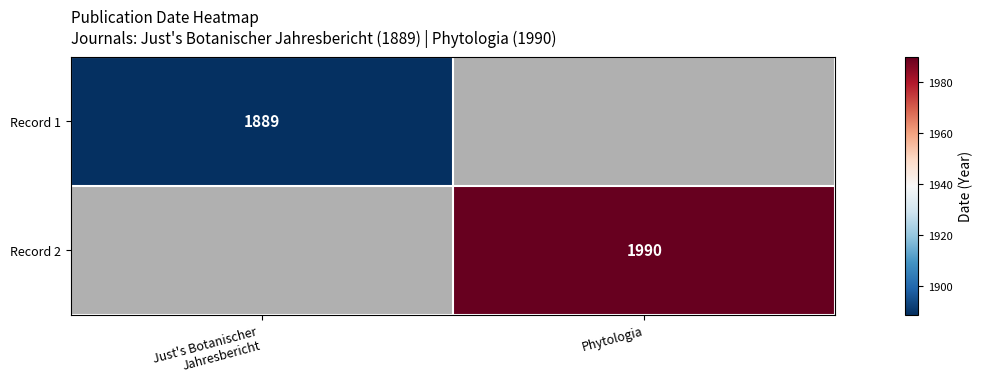

The Record 2 series shows 446 at Phytologia. True or false?

False